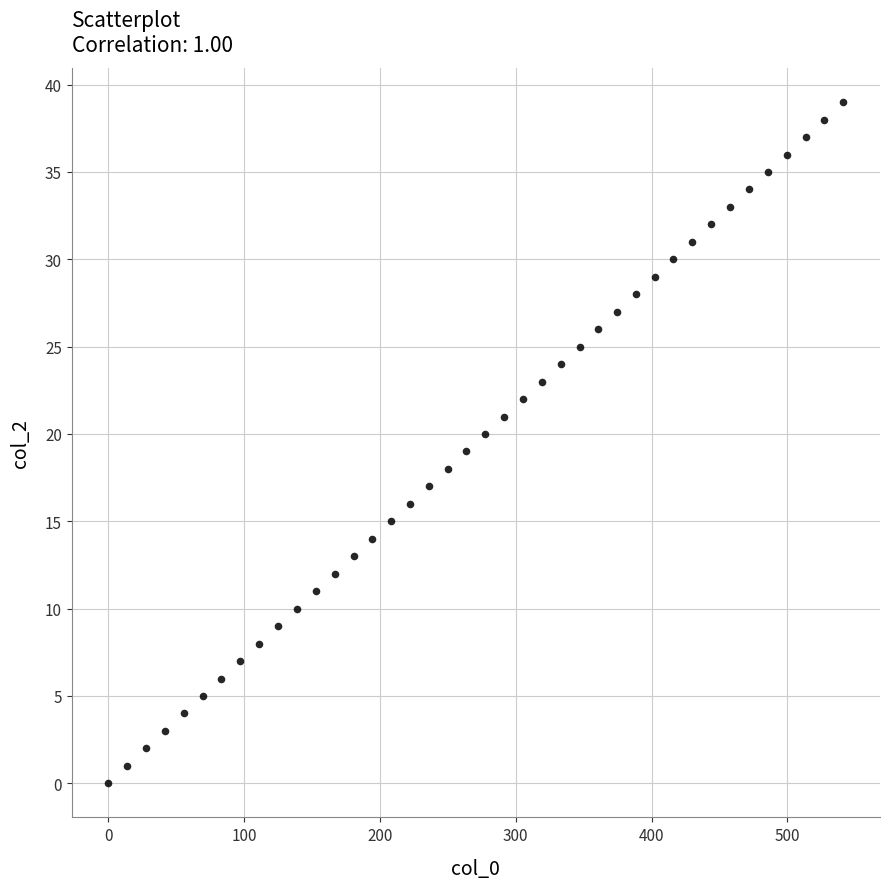

What is the range of Y values (max minus min)?

39